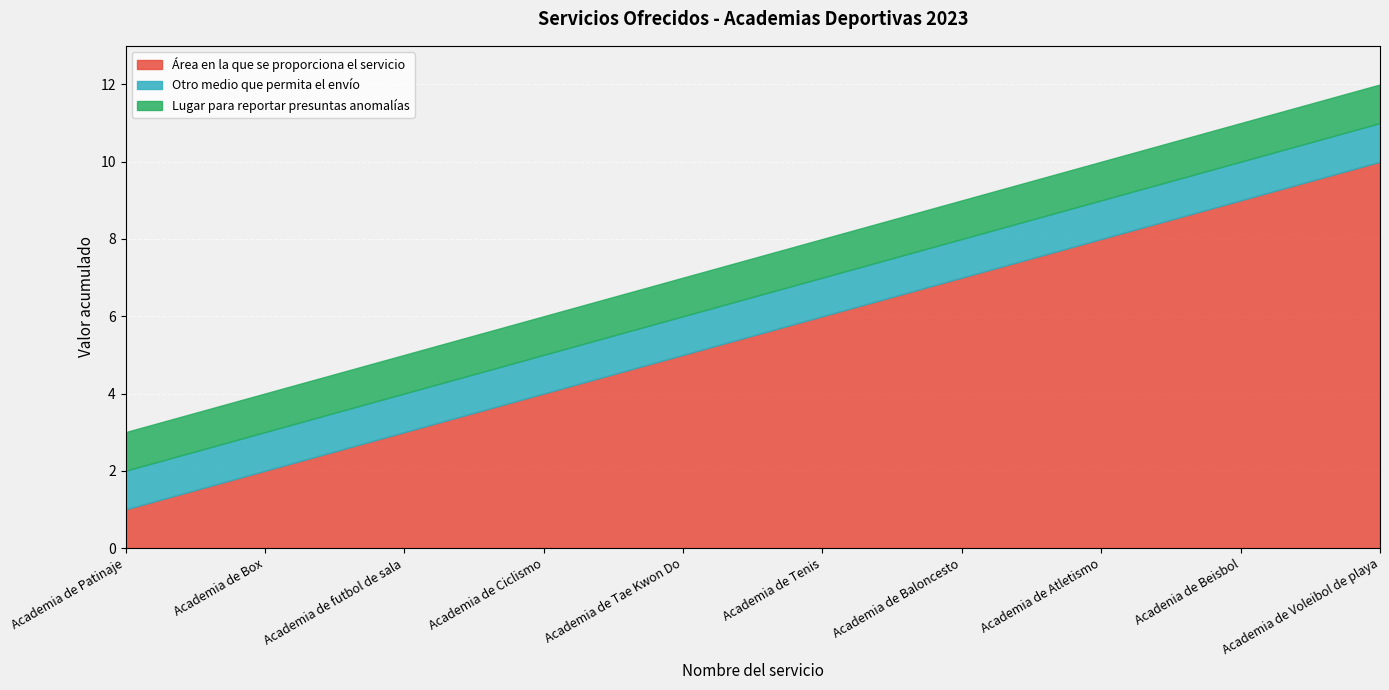

True or false: Lugar para reportar has more than 2 points higher than both neighbors.

False